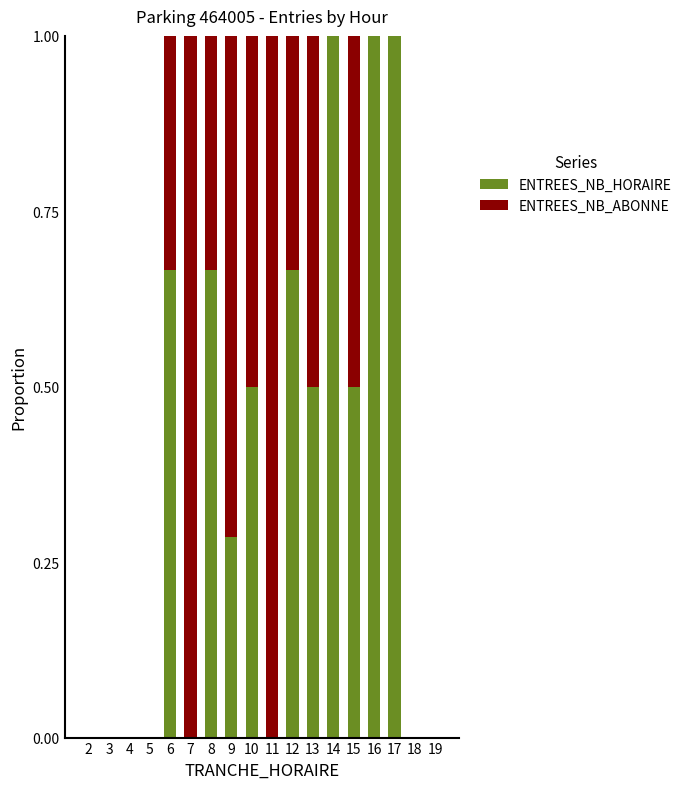

The ENTREES_NB_HORAIRE series shows 0.3 at 16. True or false?

False